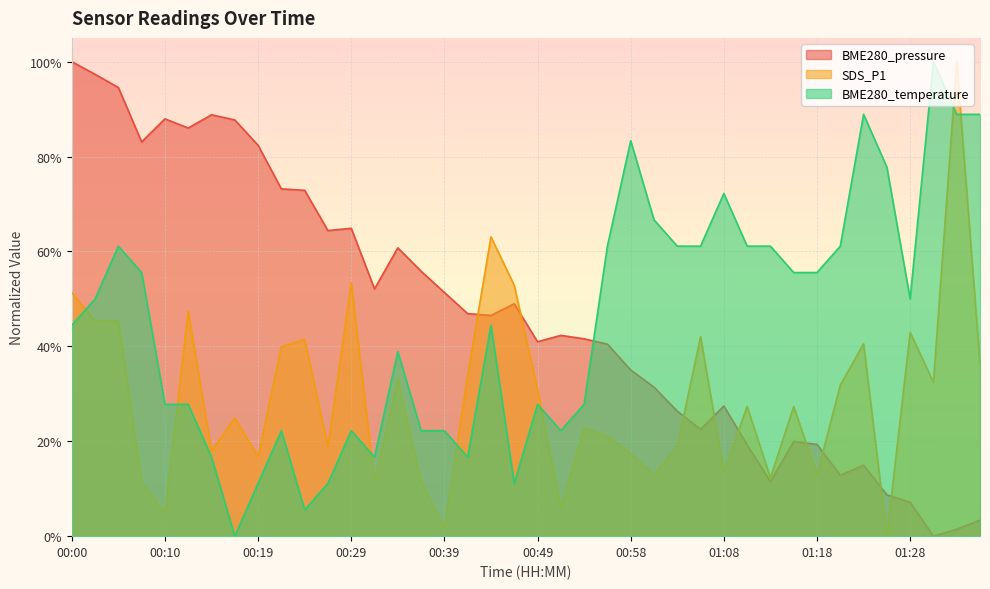

Does the chart display data point markers on the line(s)?

No